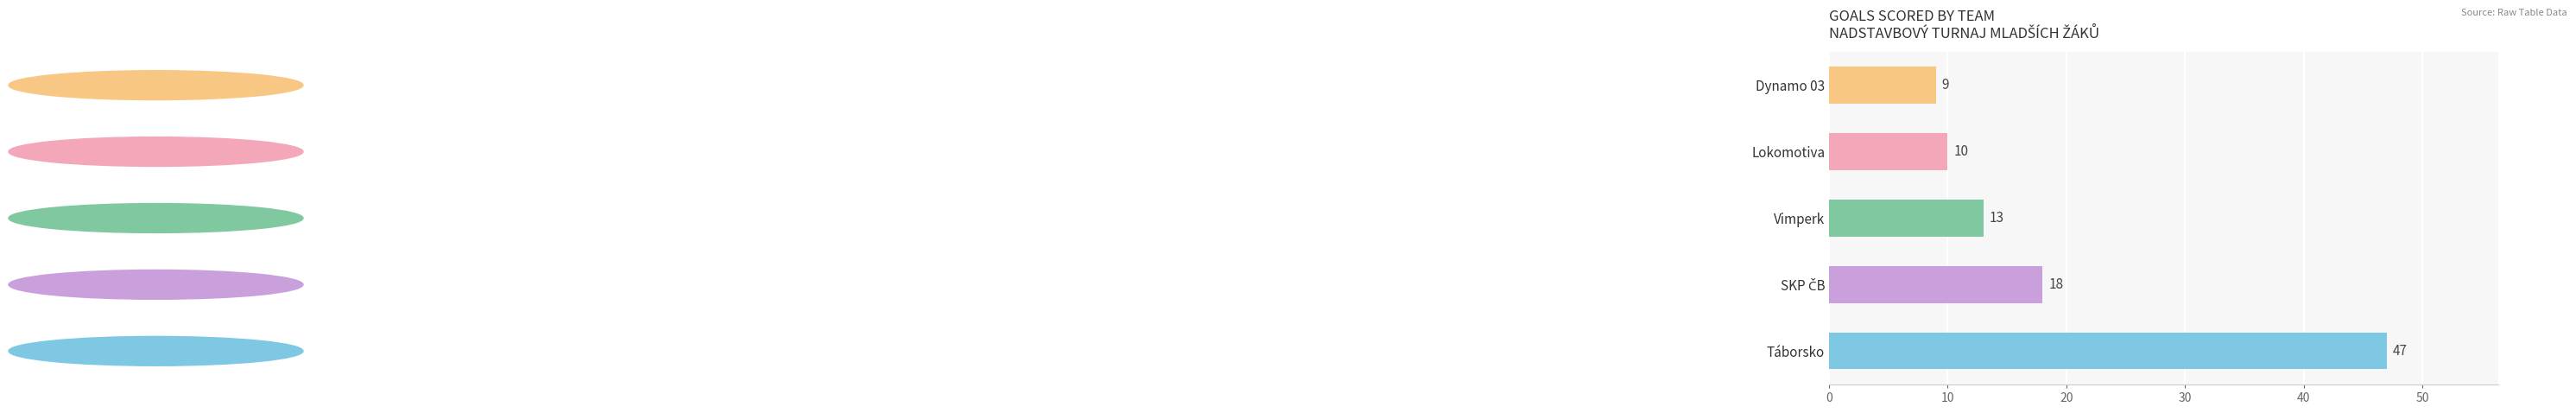

Reading bottom to top, what are all the values shown in this chart?

47	18	13	10	9